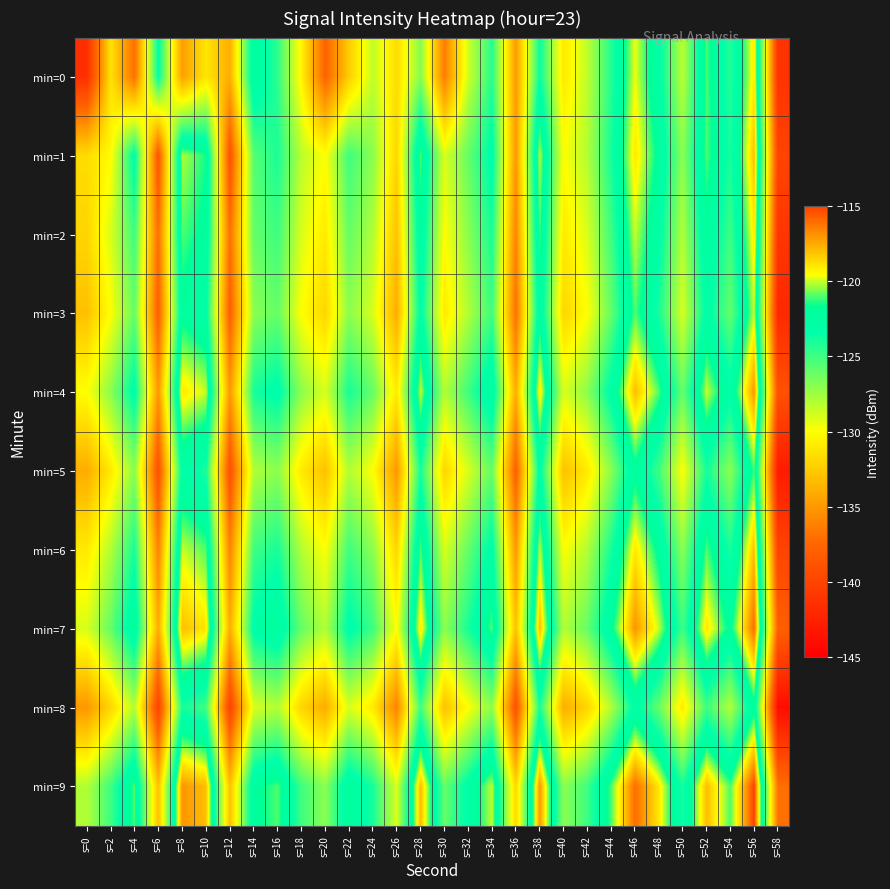

Between s=34 and s=4, which is larger?

s=34